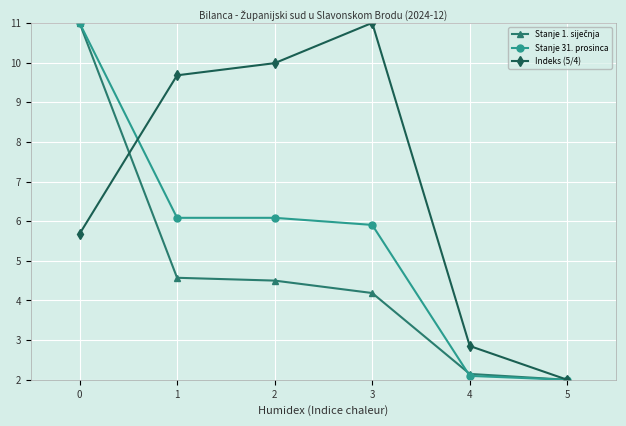

Does the chart have visible grid lines?

Yes